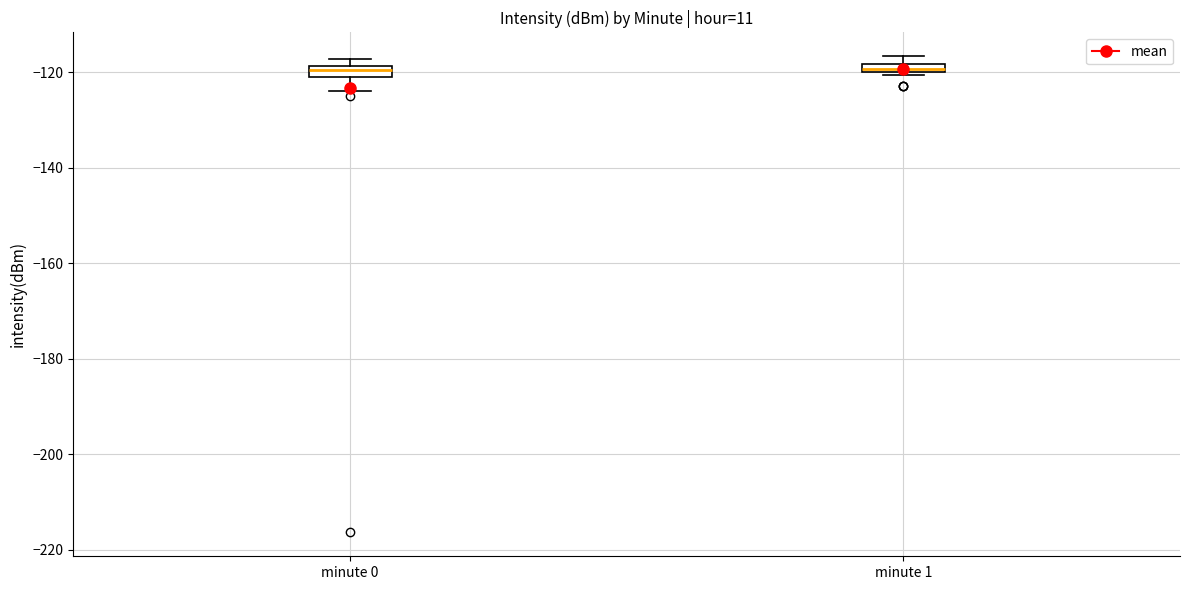

Where is the lower edge of the box for minute 1 on the y-axis? The values are not printed on the chart, so give them approximately, as read against the axis.

-120